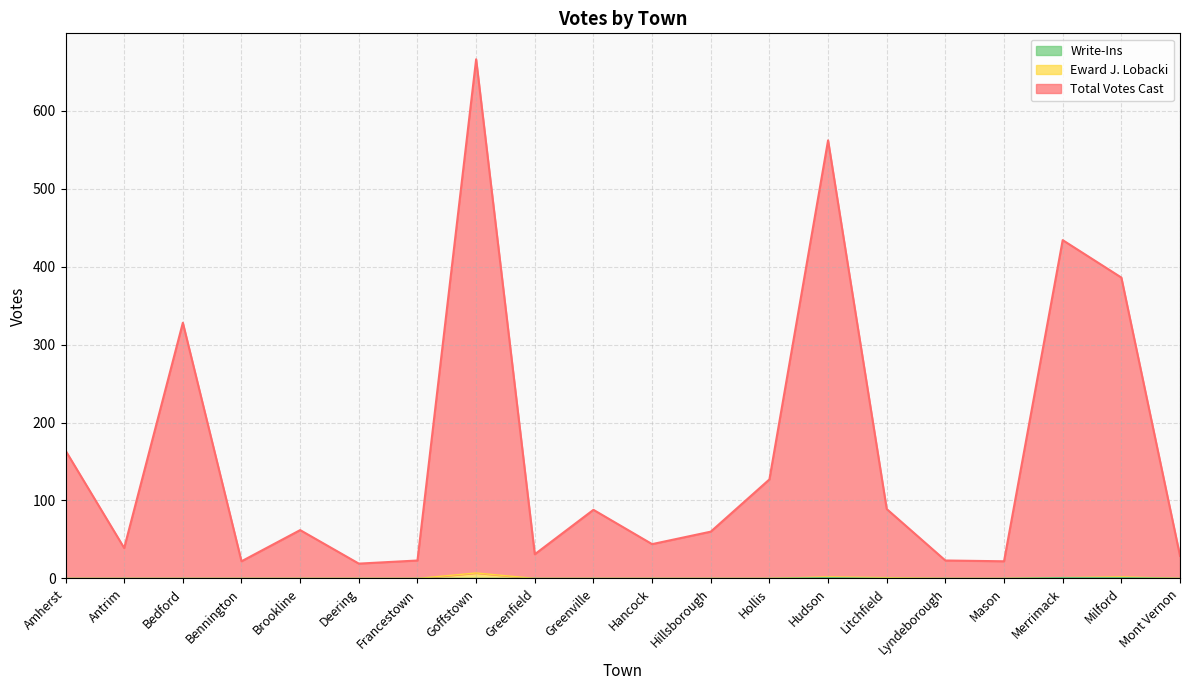

What is the total value across all series at Brookline?

62